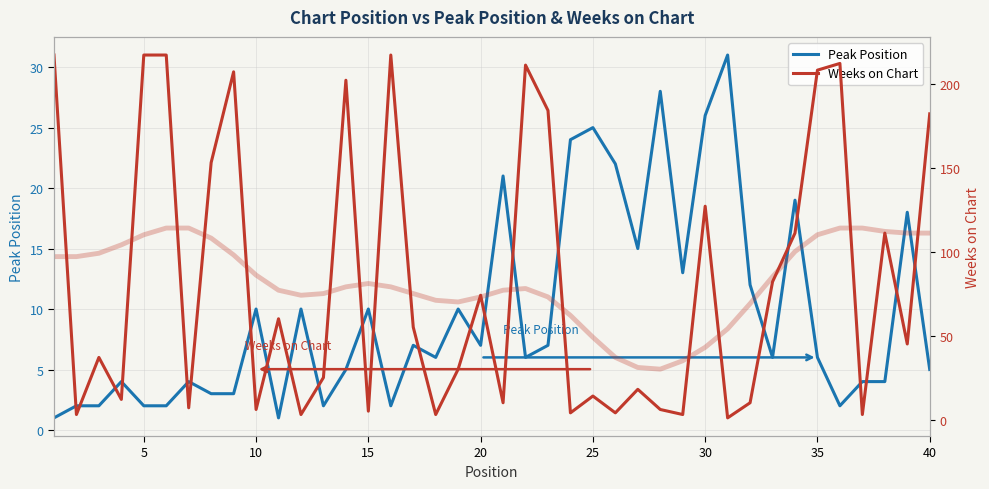

The Peak Position series shows 44 at 25. True or false?

False